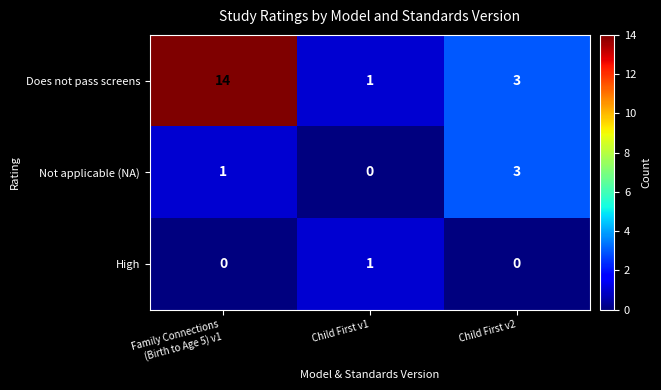

Reading left to right, transcribe all the data shown in this chart.

Does not pass screens: 14	1	3
Not applicable (NA): 1	0	3
High: 0	1	0